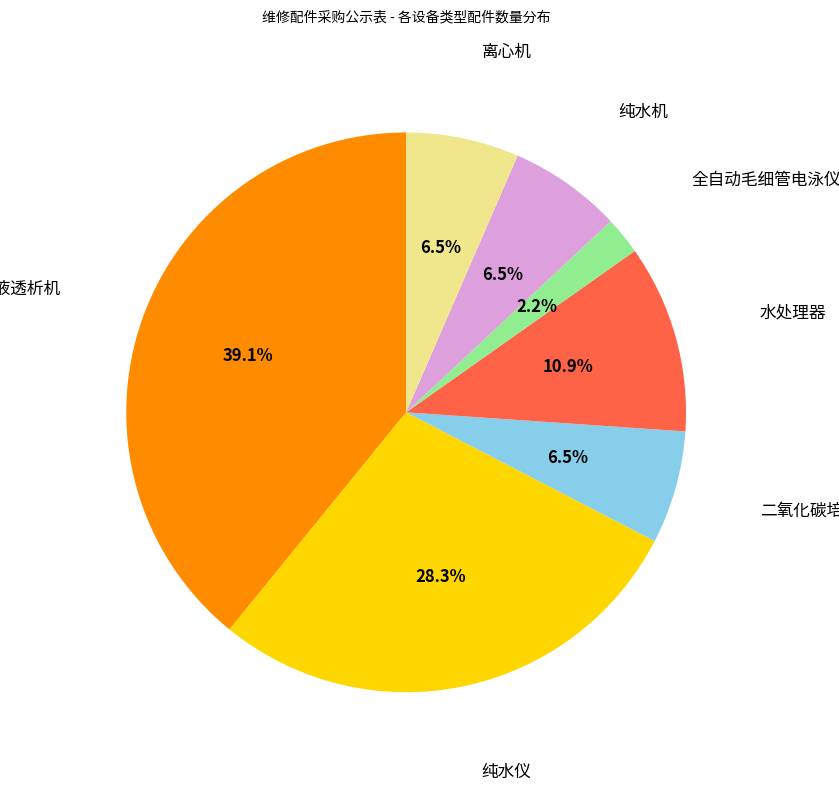

Is there any slice that represents more than half of the pie?

No